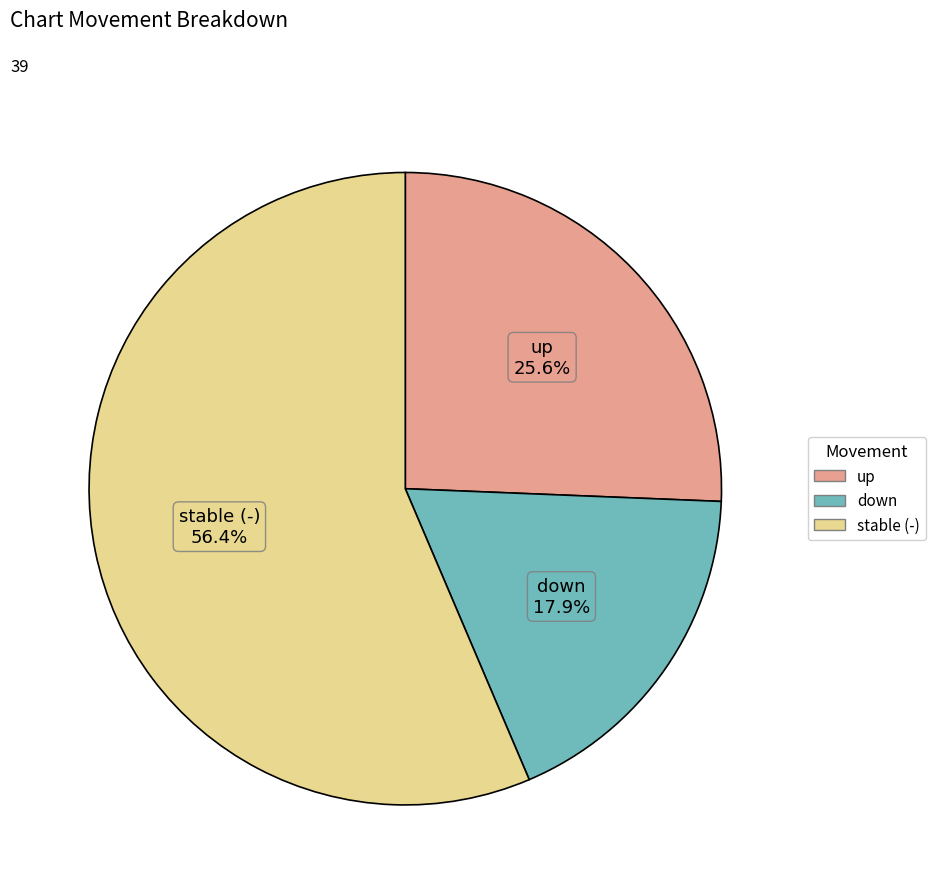

How many segments does this pie chart have?

3